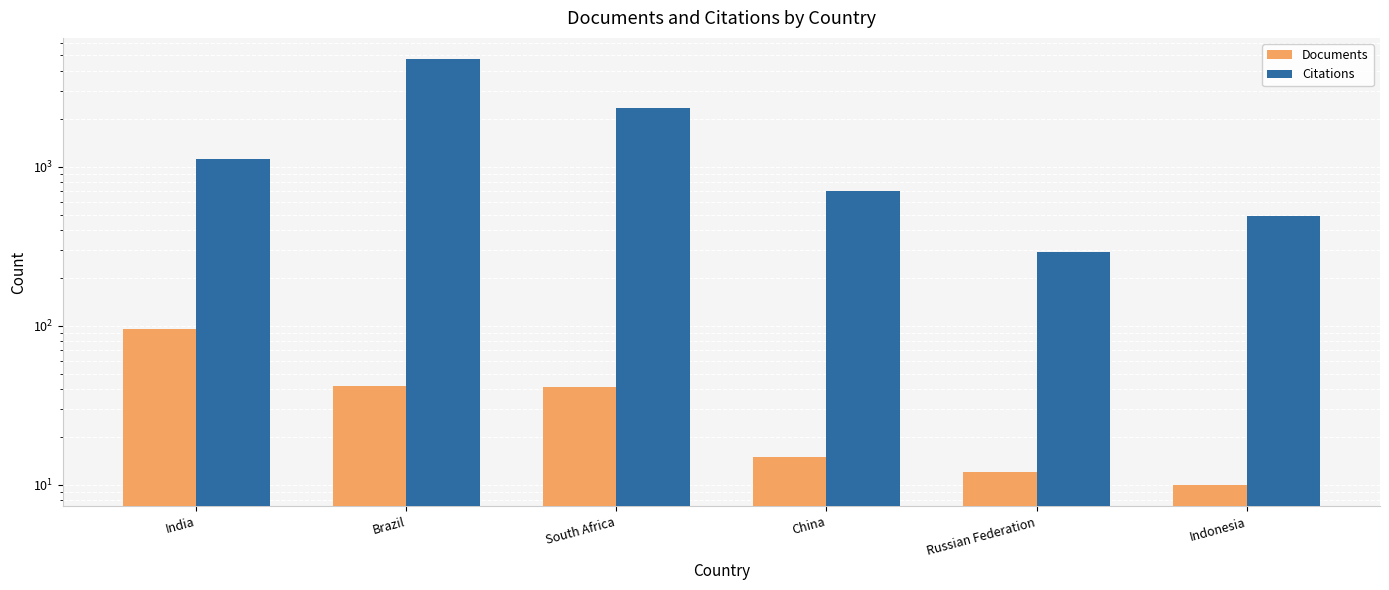

The value of Documents at India is 141. True or false?

False